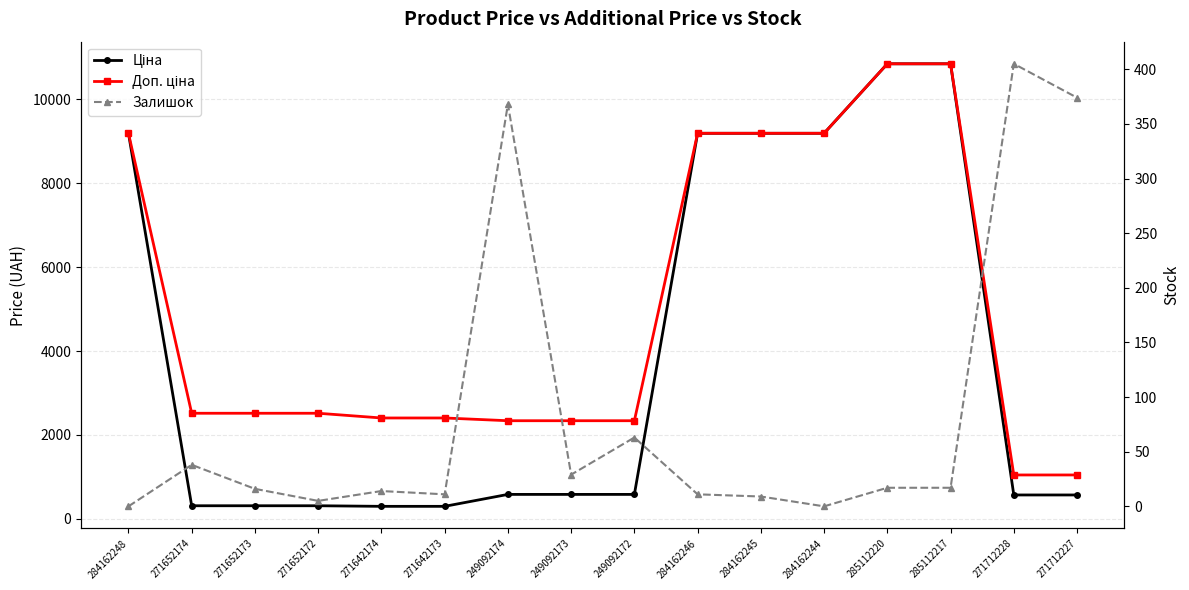

Is the value of Доп. ціна at 271652174 greater than the value of Ціна at 271652173?

Yes